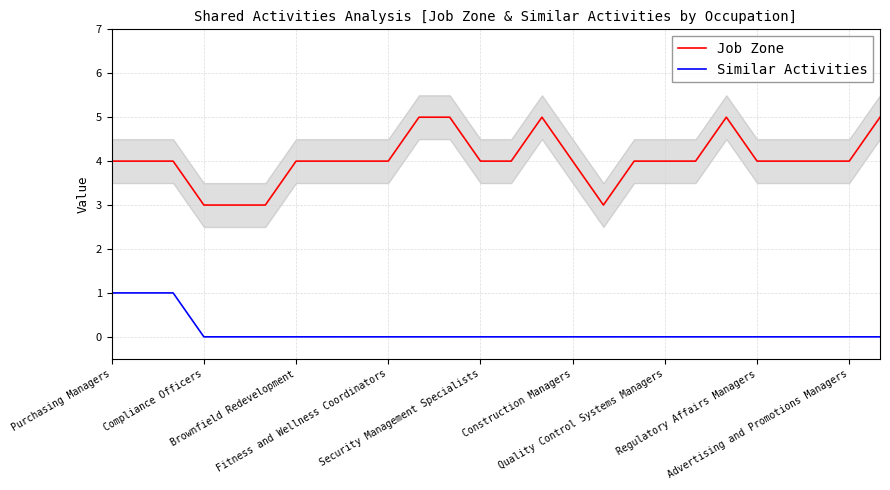

True or false: Job Zone and Similar Activities cross at least once.

False